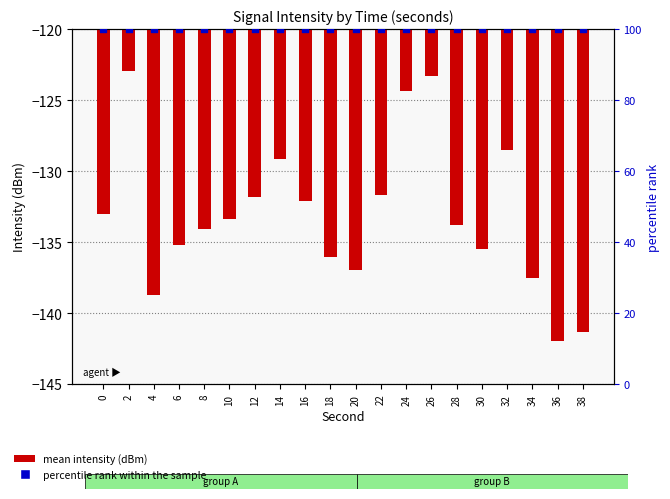

Which series has the largest total across all categories?

percentile rank within the sample